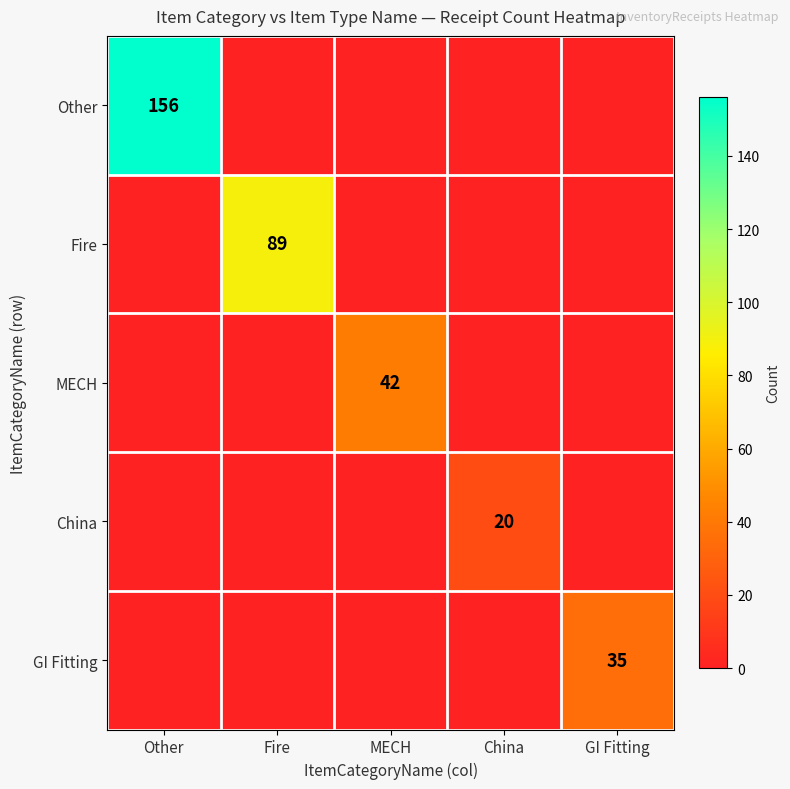

True or false: China has a value of 20 at China.

True